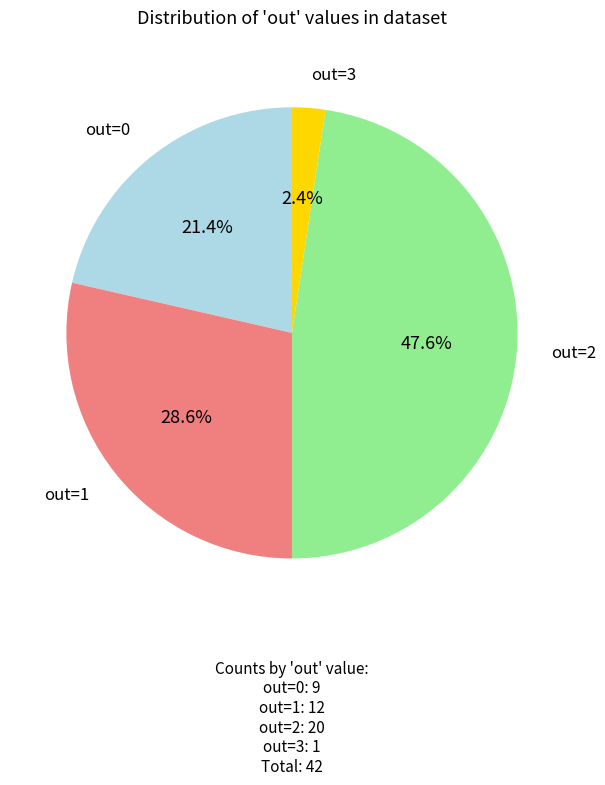

To the nearest percent, what is the difference between the largest and smallest slice percentages?

45%